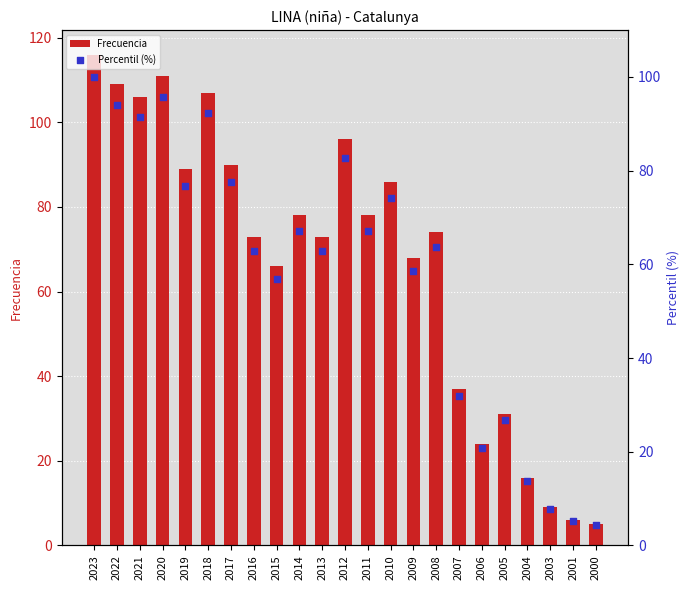

At which category is the sum across all series the highest?

2023